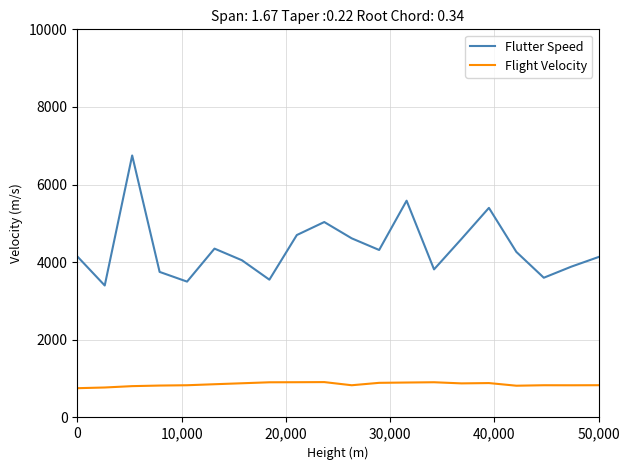

List the series in order of their peak value, highest first.

Flutter Speed, Flight Velocity